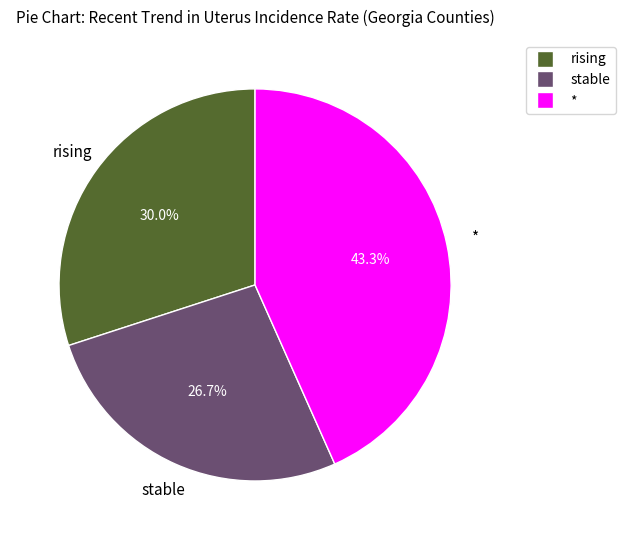

Is it true that rising is 15% of the pie?

False